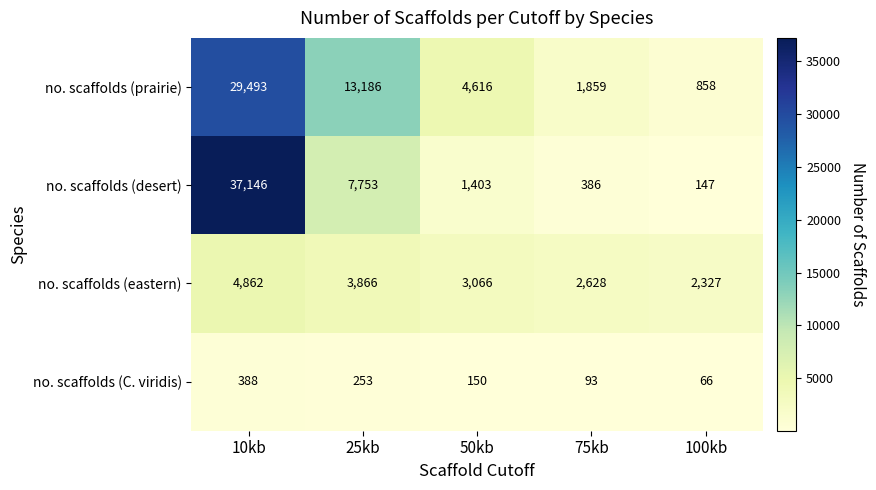

What is the minimum value shown in the chart?

66